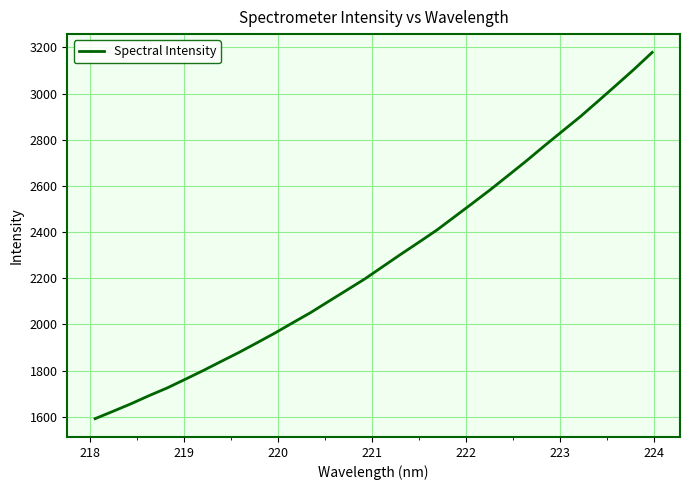

What is the maximum value shown in the chart?

3178.3